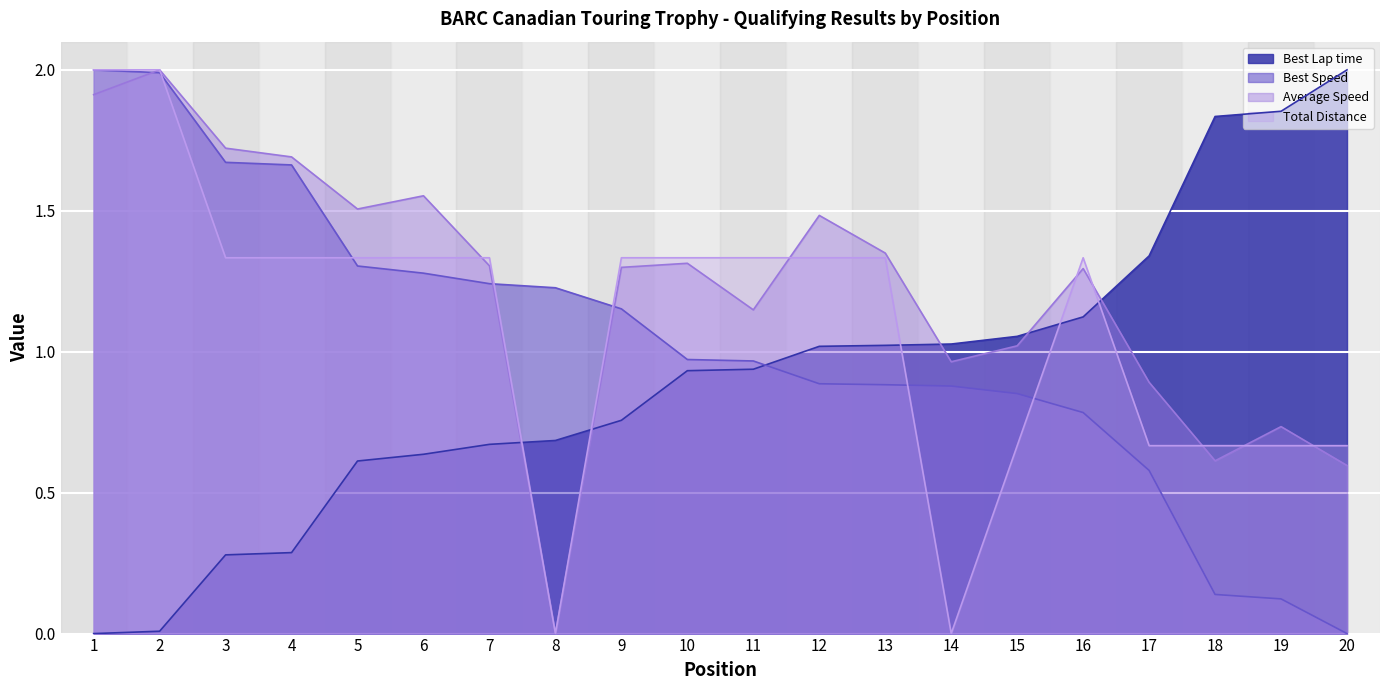

Rank the series by their maximum value, from highest to lowest.

Best Lap time, Best Speed, Average Speed, Total Distance